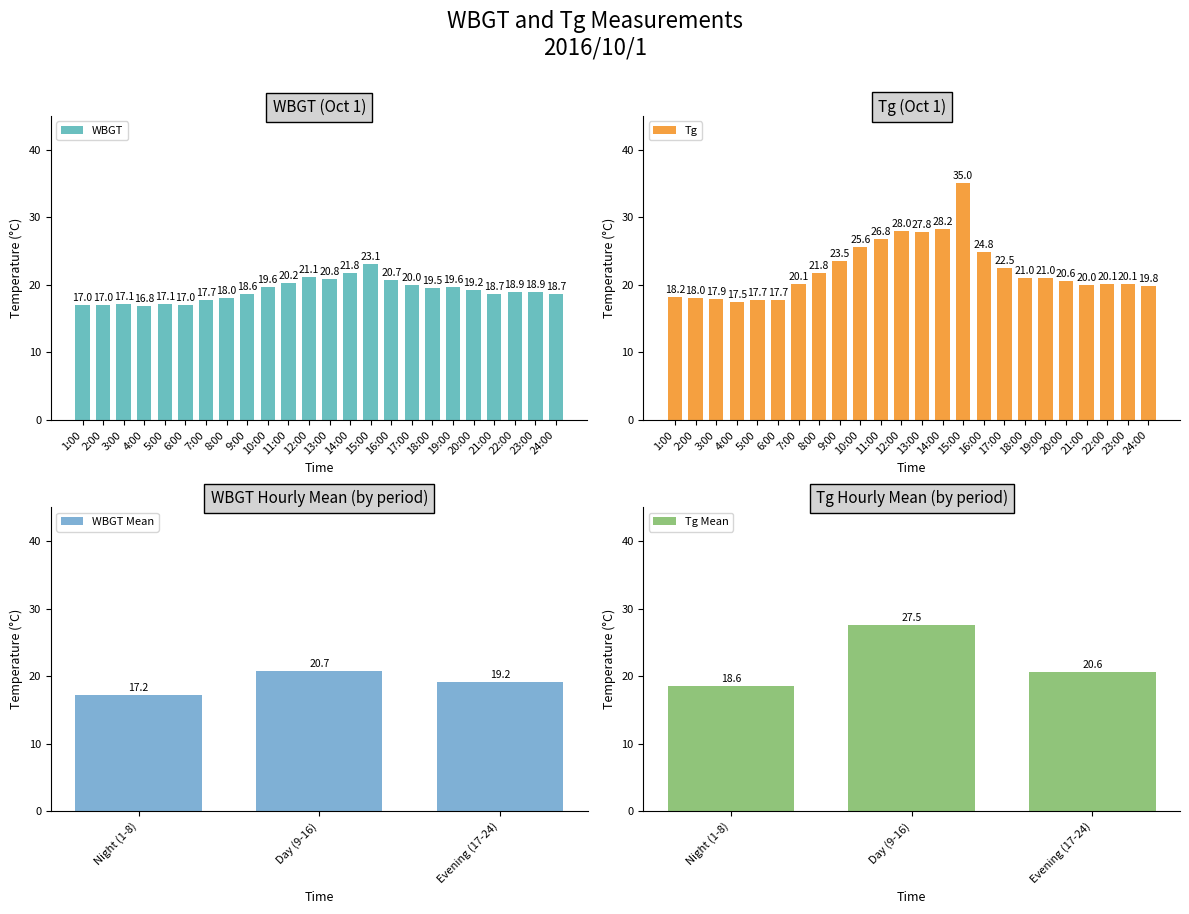

The value of Tg at 3:00 is 10.3. True or false?

False